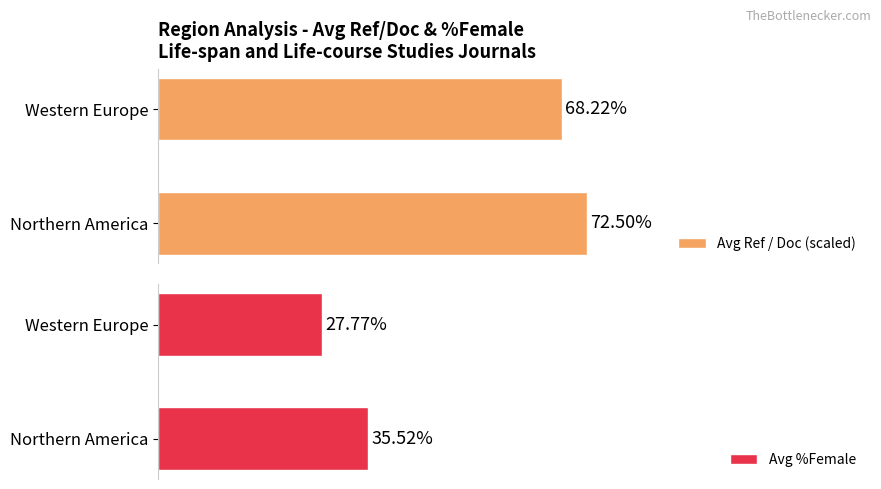

List the labels in order of Avg Ref / Doc (scaled) value, largest first.

Northern America, Western Europe